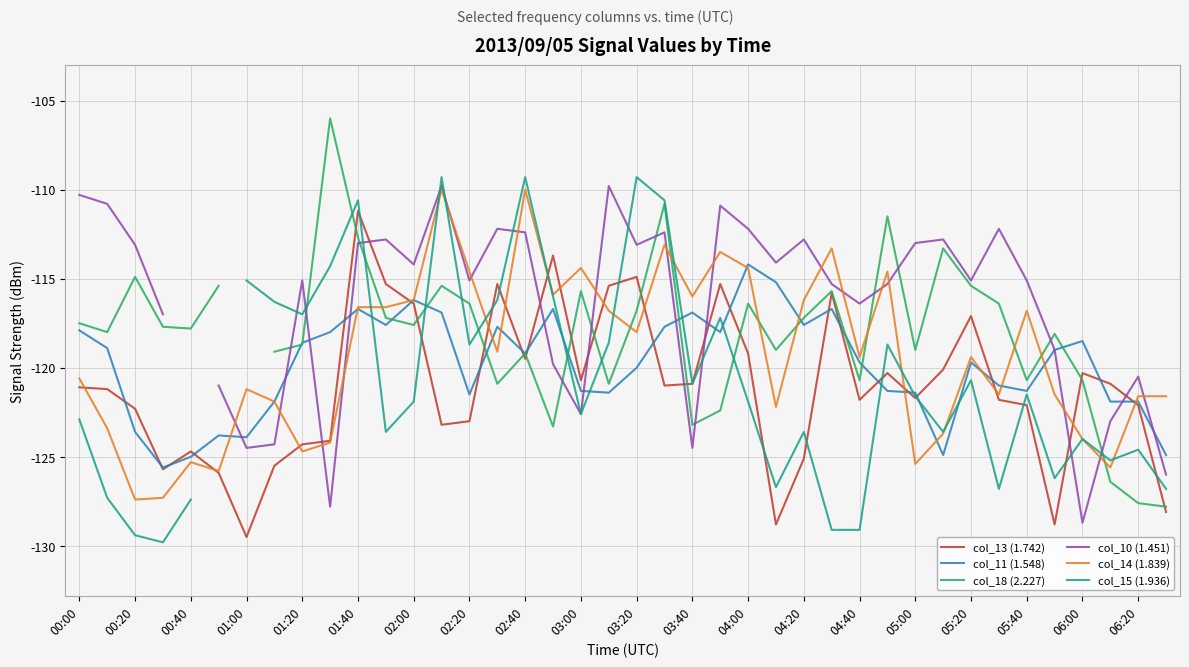

True or false: col_11 (1.548) has a value of -118.5 at 06:00.

True